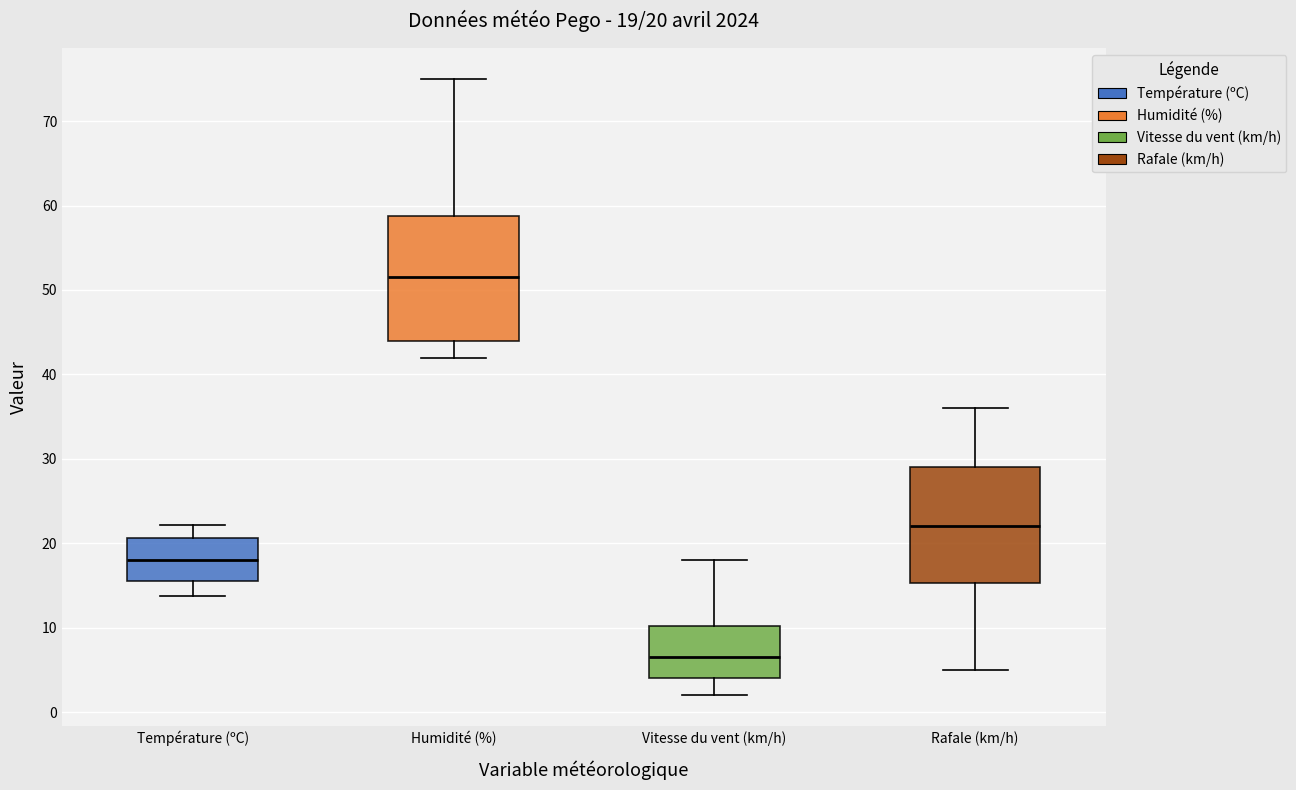

Which box's median line is the lowest?

Vitesse du vent (km/h)